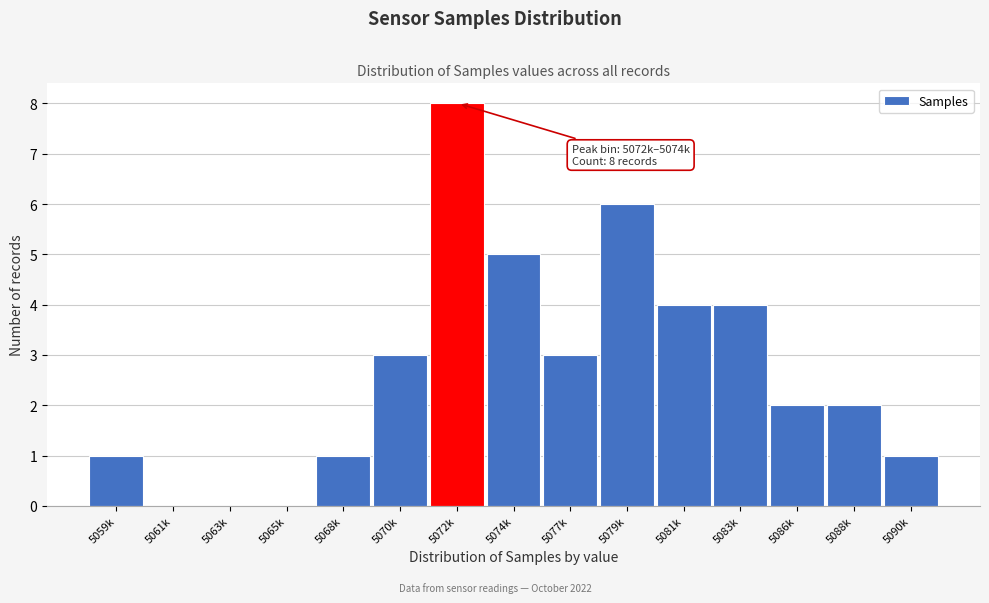

Reading right to left, what are all the values shown in this chart?

5090k=1	5088k=2	5086k=2	5083k=4	5081k=4	5079k=6	5077k=3	5074k=5	5072k=8	5070k=3	5068k=1	5065k=0	5063k=0	5061k=0	5059k=1